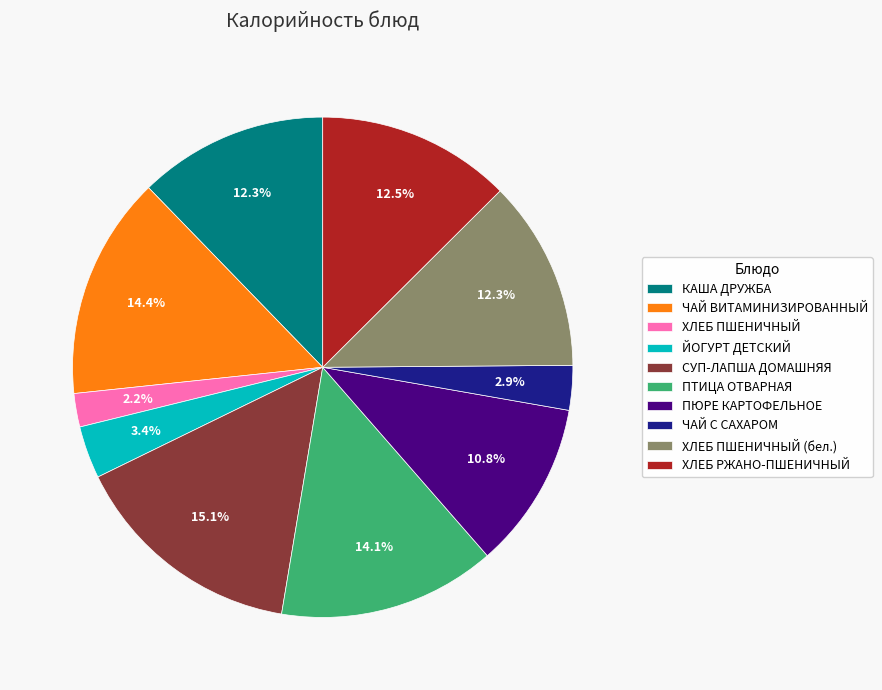

Is there any slice that represents more than half of the pie?

No